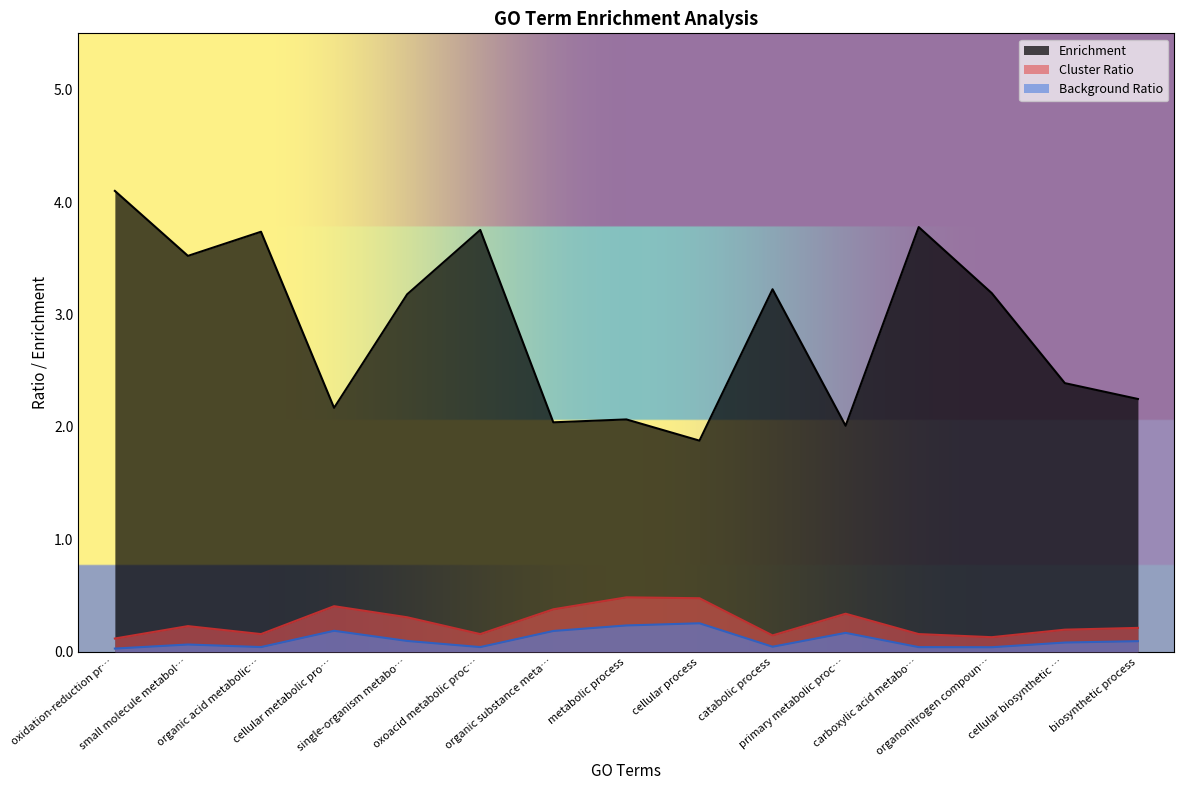

In Background Ratio, how many points are higher than both neighbors (excluding endpoints)?

4